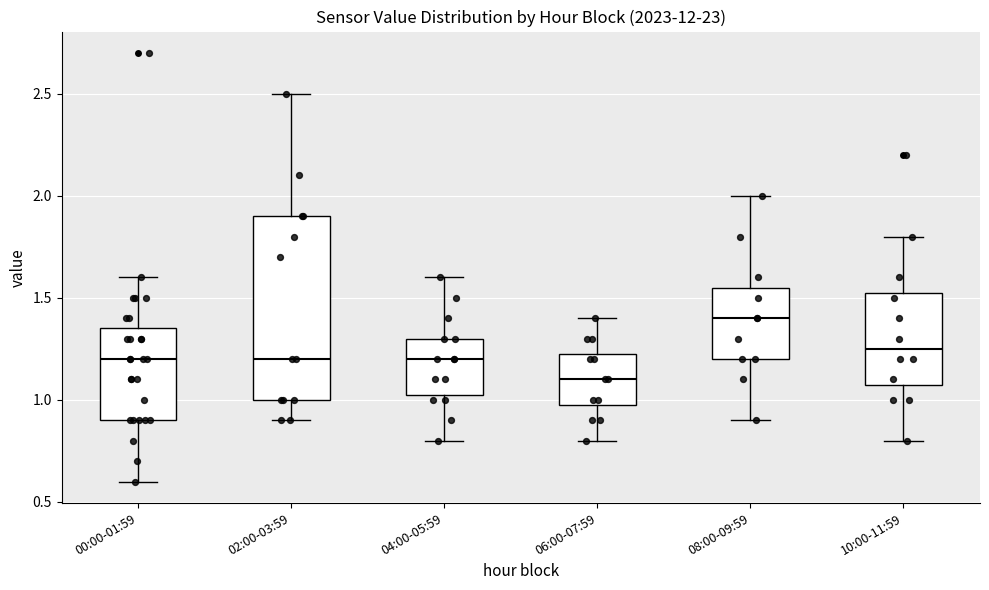

Reading left to right, transcribe this box plot: for each box, give where its median line is, the range the box spans, and where its two whiskers end, as read against the y-axis. The values are not printed on the chart, so give them approximately, as read against the axis.

00:00-01:59: median 1.20, box 0.90 to 1.35, whiskers 0.60 to 1.60
02:00-03:59: median 1.20, box 1.00 to 1.90, whiskers 0.90 to 2.50
04:00-05:59: median 1.20, box 1.05 to 1.30, whiskers 0.80 to 1.60
06:00-07:59: median 1.10, box 1.00 to 1.25, whiskers 0.80 to 1.40
08:00-09:59: median 1.40, box 1.20 to 1.55, whiskers 0.90 to 2.00
10:00-11:59: median 1.25, box 1.10 to 1.55, whiskers 0.80 to 1.80